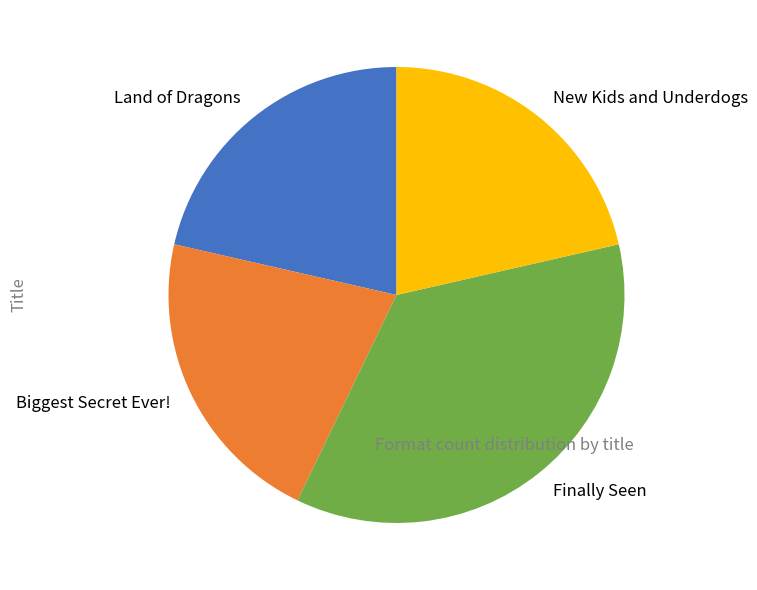

Count the number of slices in the pie.

4